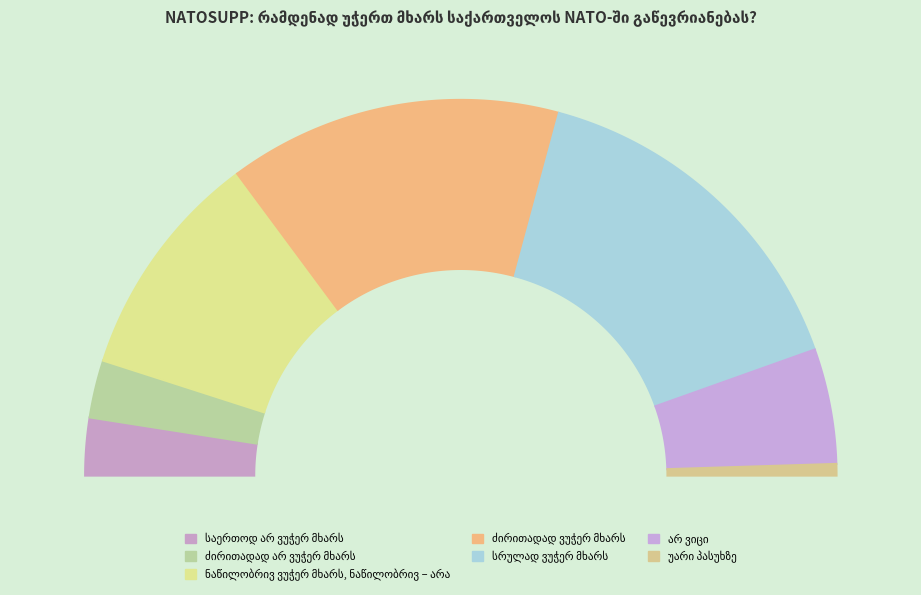

Combined, do ნაწილობრივ ვუჭერ მხარს, ნაწილობრივ – არა and ძირითადად არ ვუჭერ მხარს account for over 50%?

No